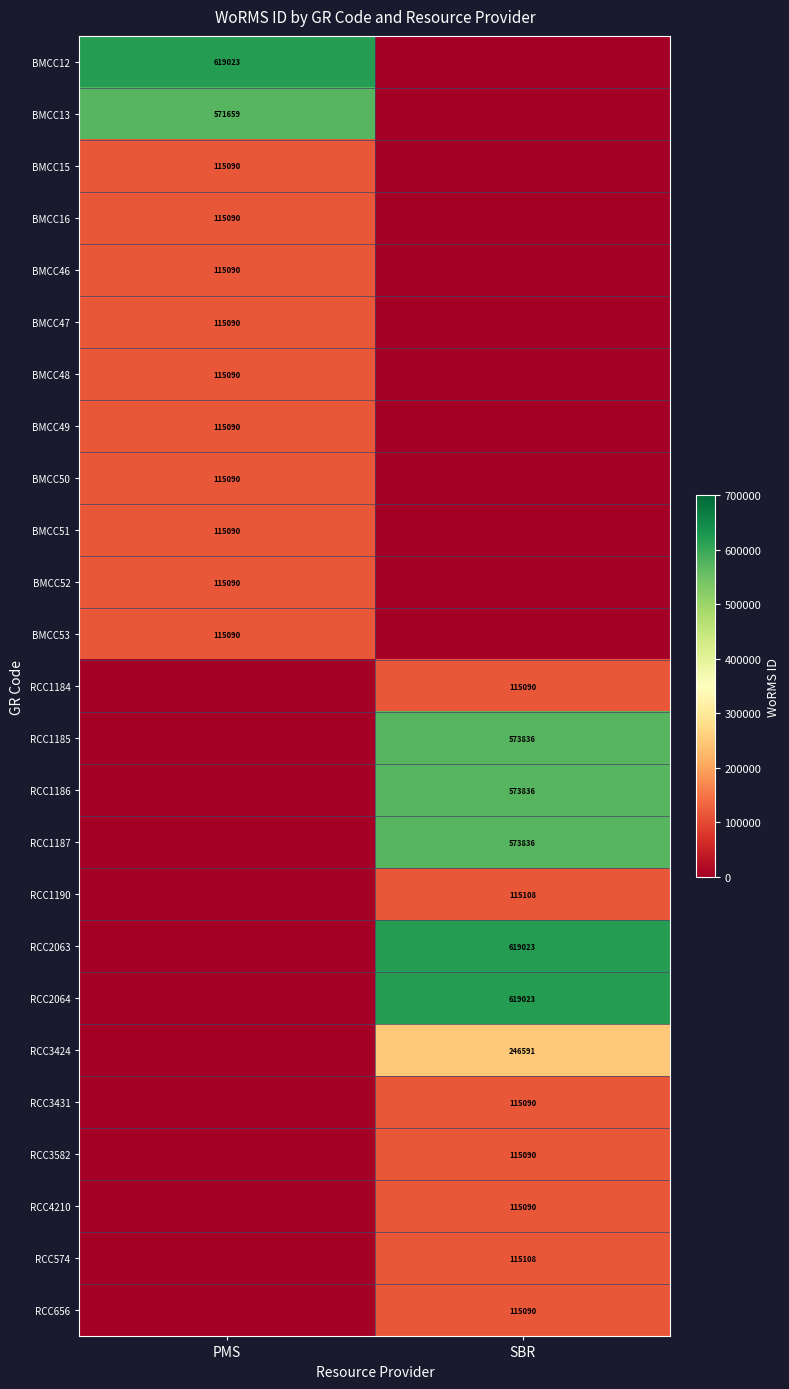

The value of BMCC16 at PMS is 115090. True or false?

True